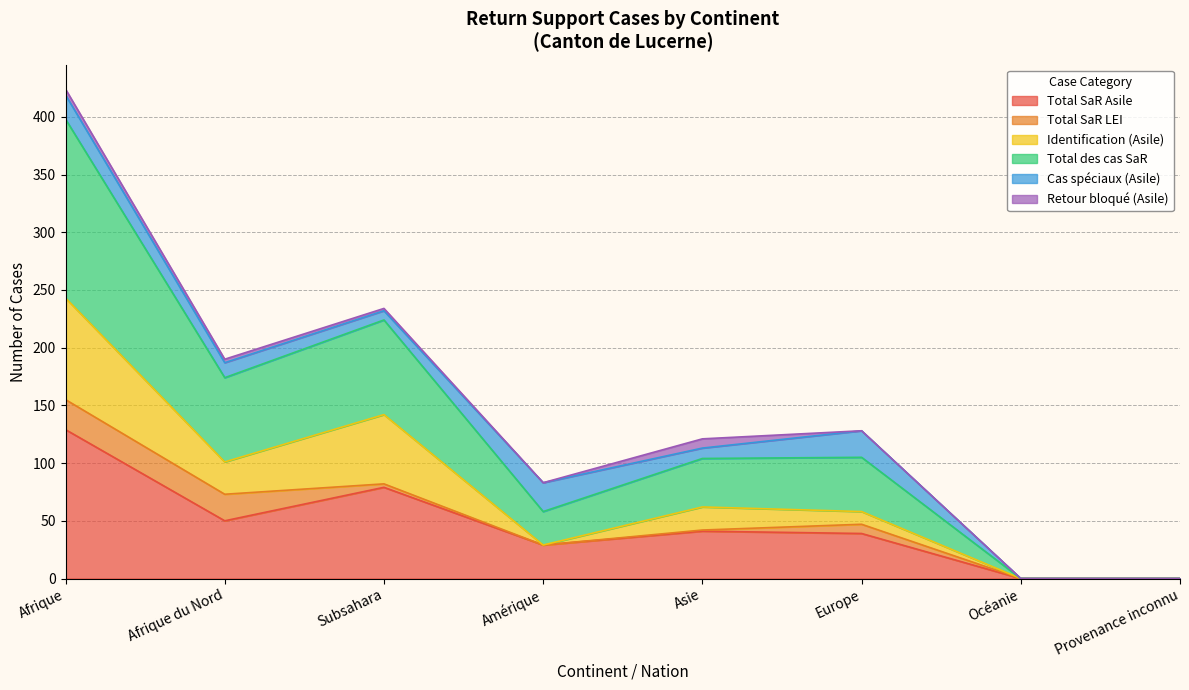

Between Amérique and Subsahara, which is larger?

Subsahara